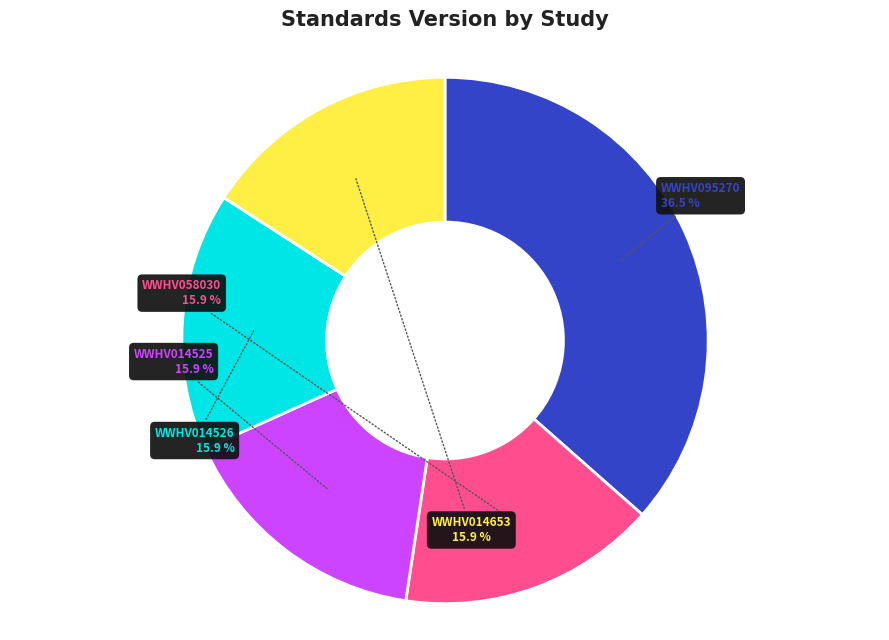

How much of the chart is everything except WWHV014525?

84.1%